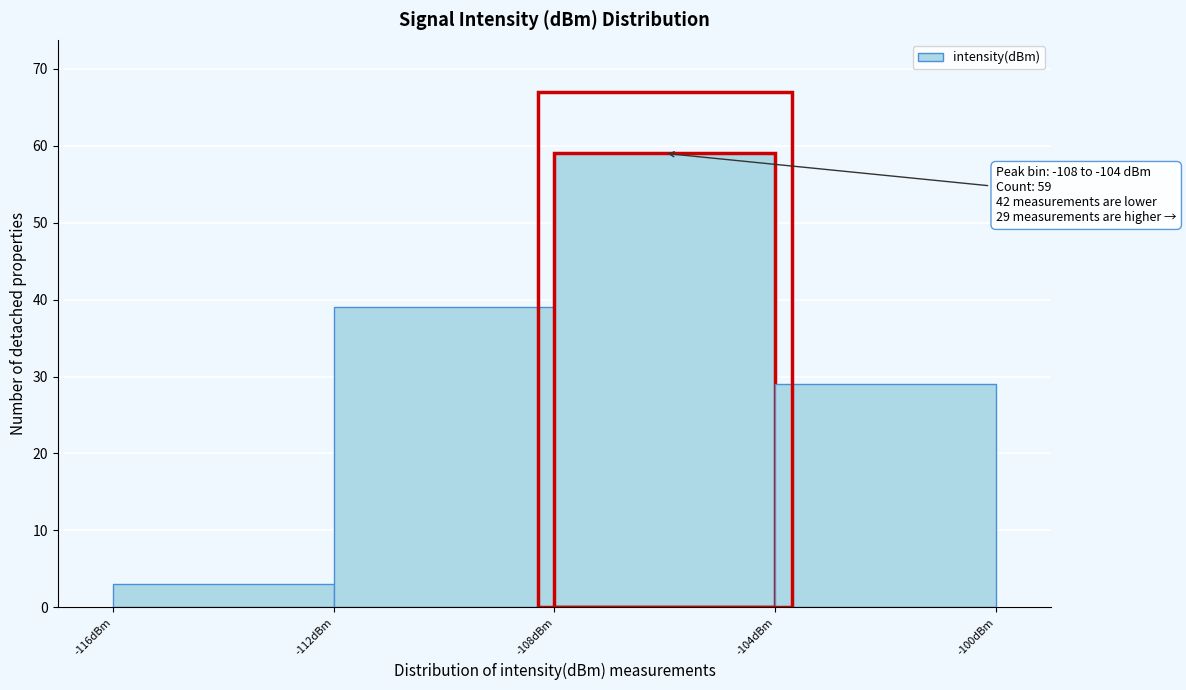

Which range on the x-axis has the tallest bar?

-108 to -104